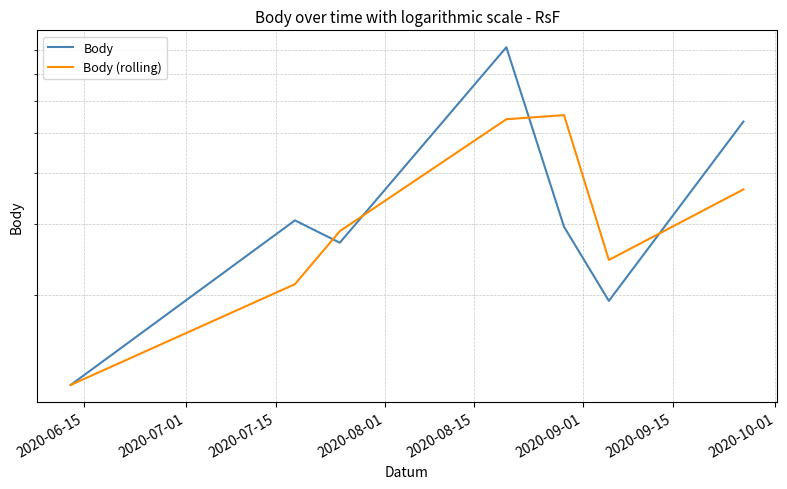

What position from the left is 2020-09-15?

7